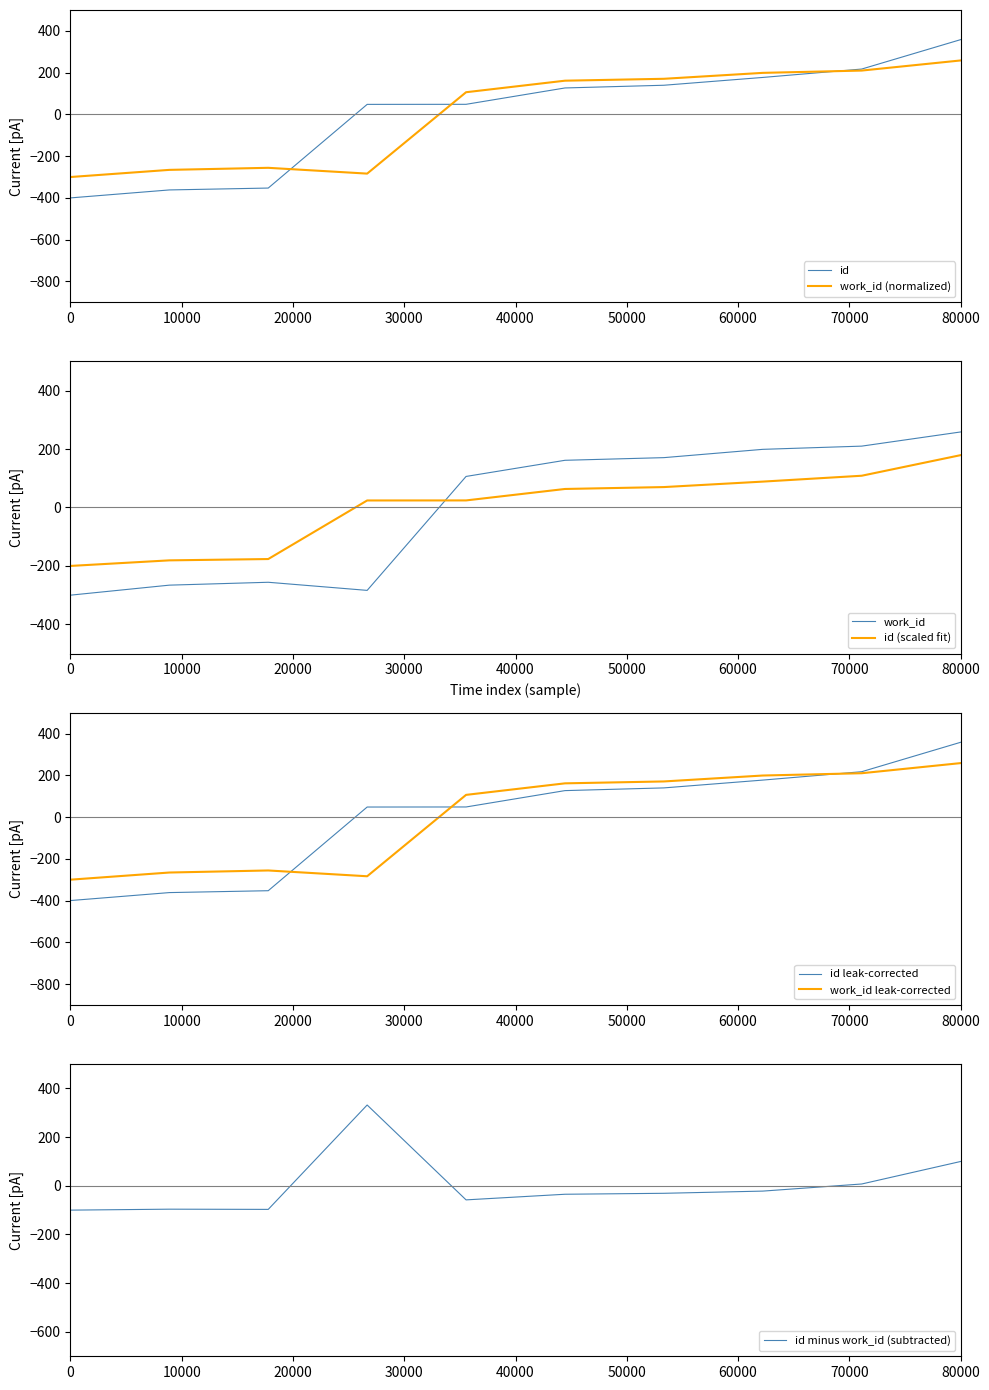

What is the lowest value of the work_id (normalized) series?

-300.0